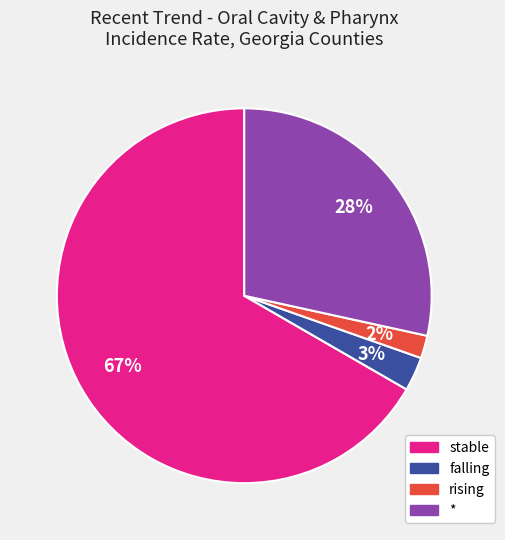

The falling slice represents 3% of the pie. True or false?

True